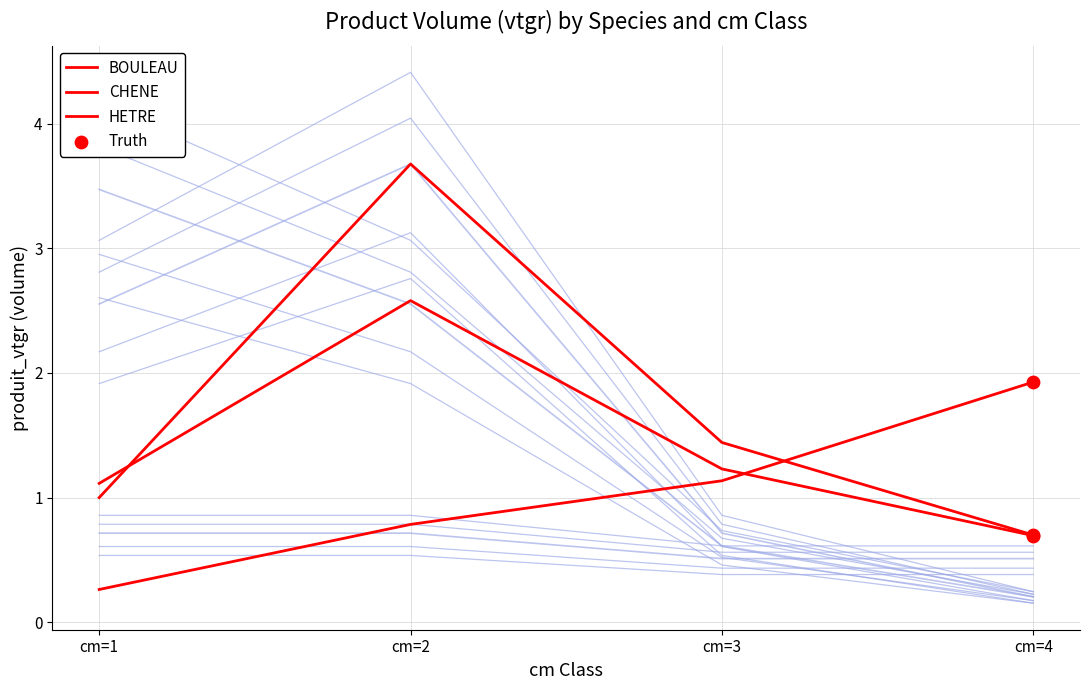

What are all the series names shown in the legend?

BOULEAU, CHENE, HETRE